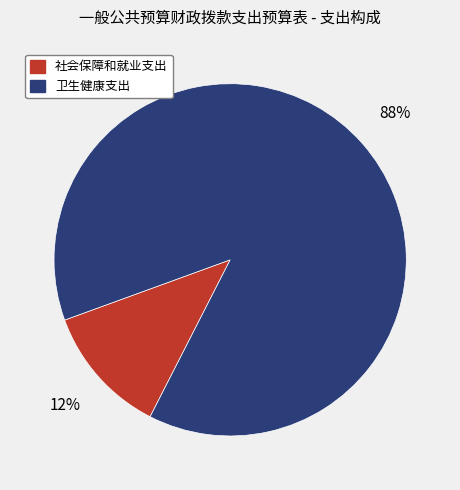

Which has a higher value, 社会保障和就业支出 or 卫生健康支出?

卫生健康支出